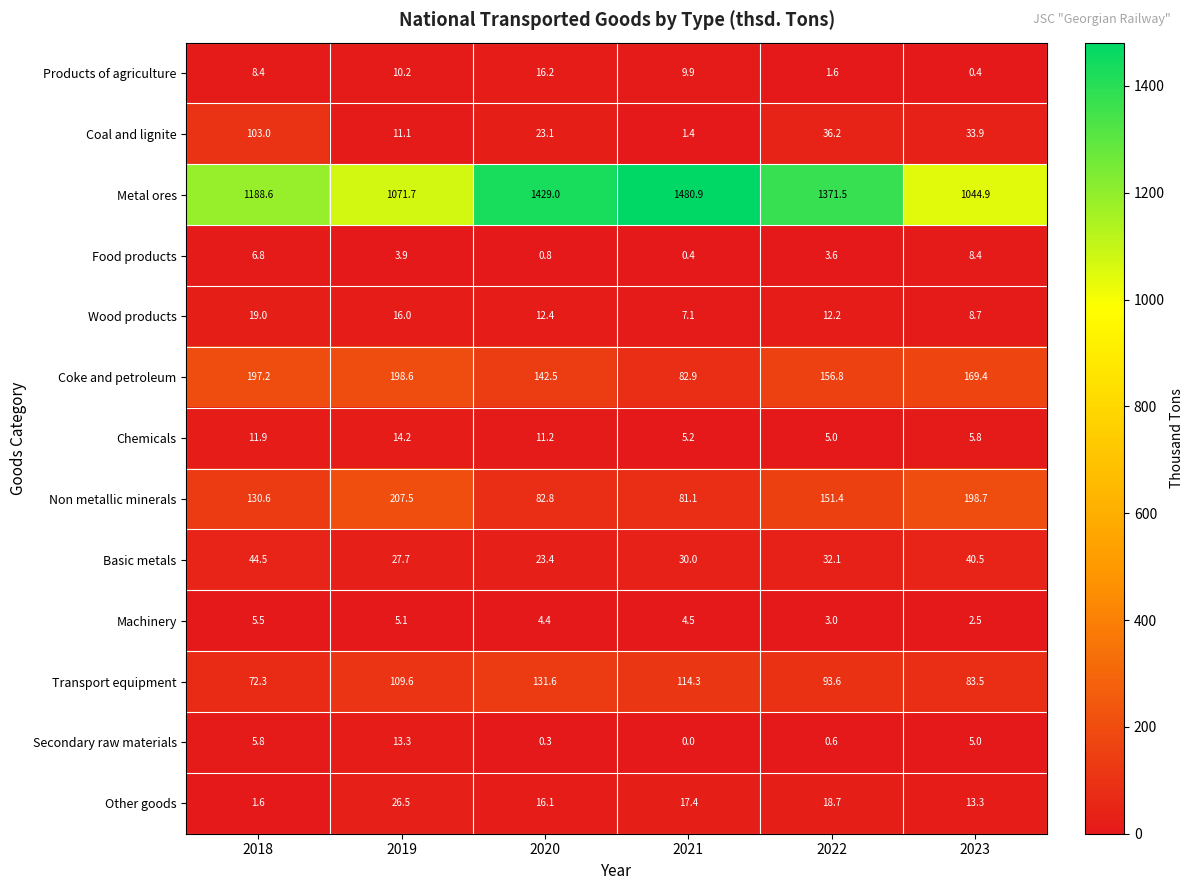

Which series has the widest spread of values?

Metal ores